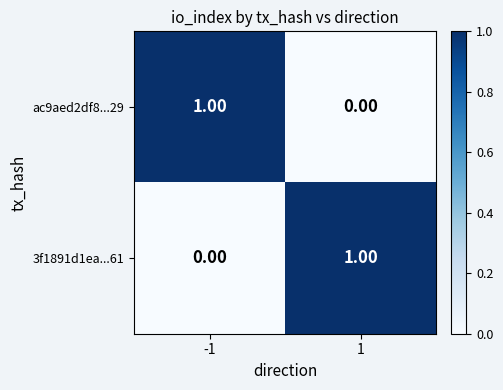

List the labels in order of 3f1891d1ea...61 value, largest first.

1, -1